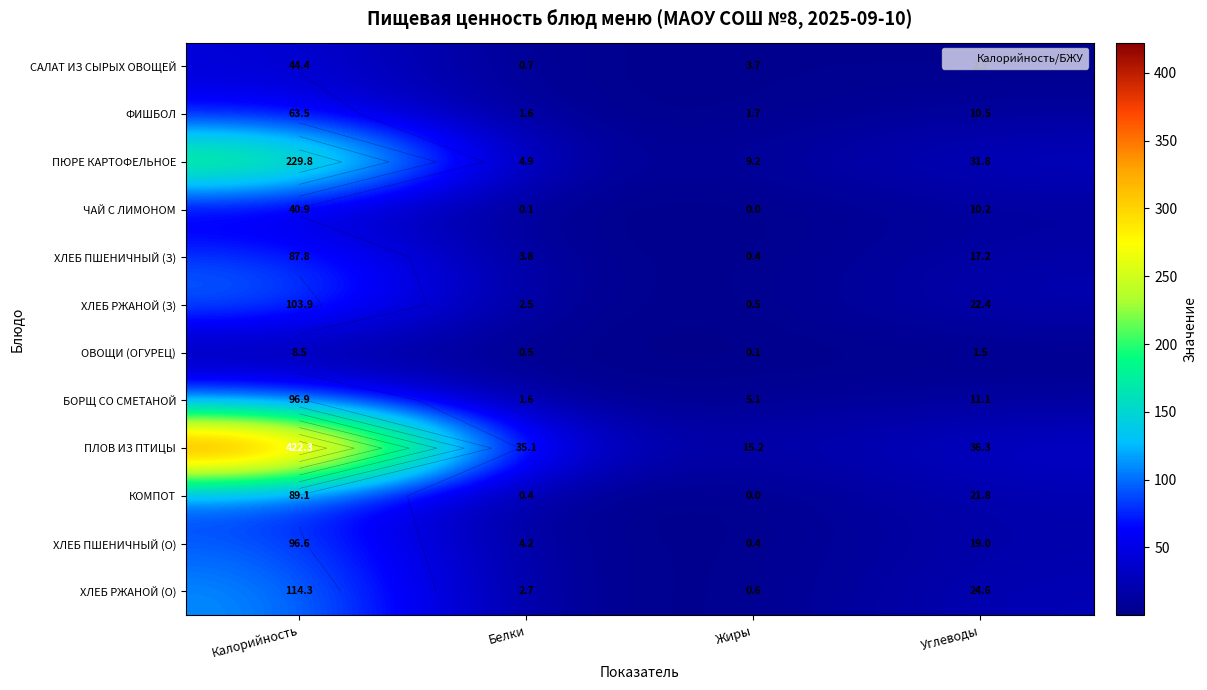

Where is ХЛЕБ РЖАНОЙ (О) nearest to the value 57?

Углеводы